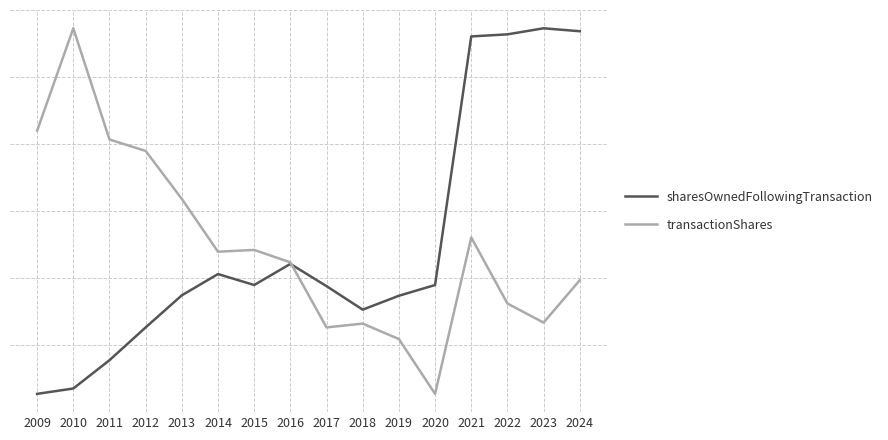

Between 2018 and 2013, which is larger?

2013